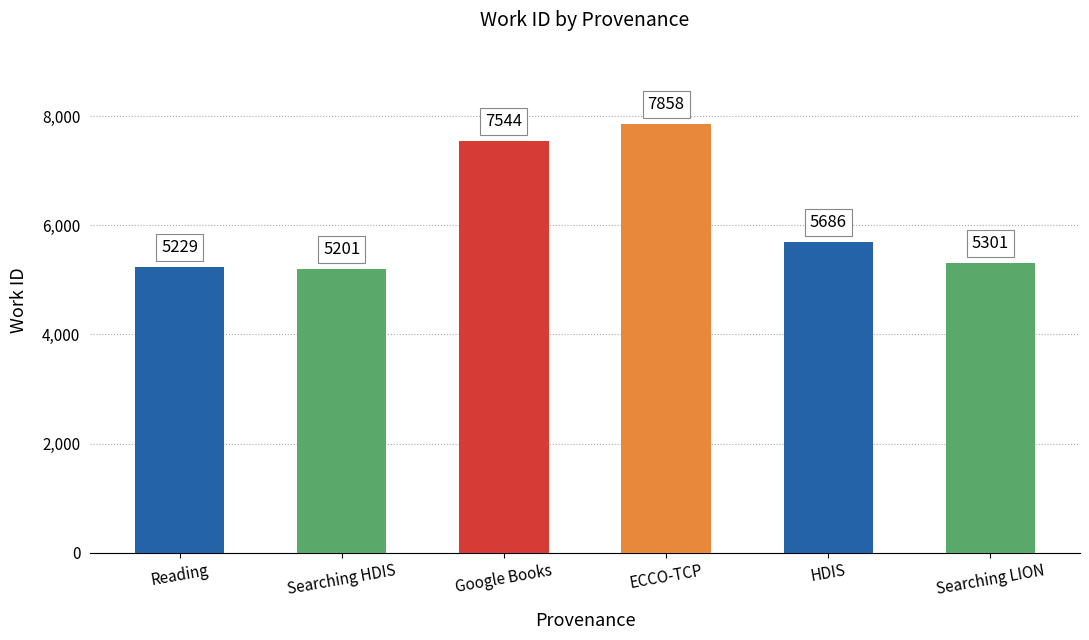

What is the smallest value displayed?

5201